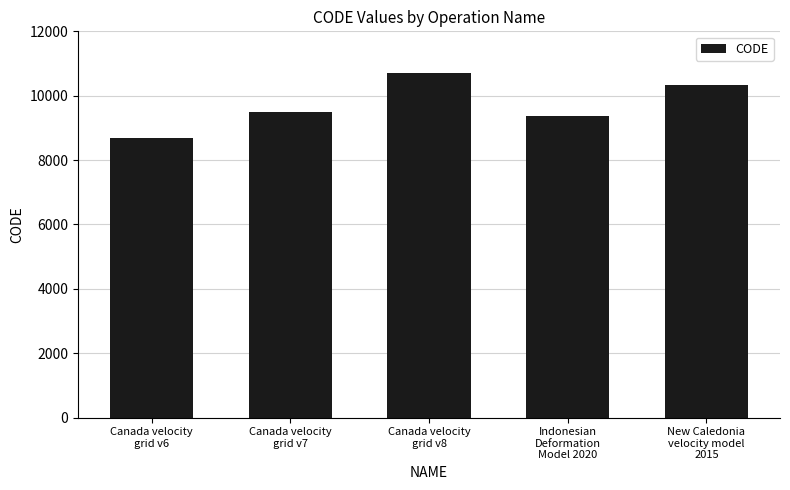

What position from the right is New Caledonia
velocity model
2015?

1